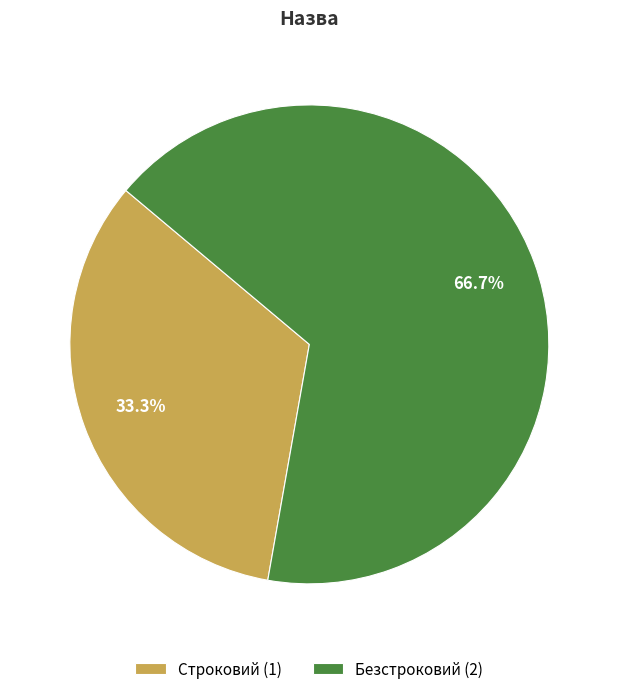

Combined, what portion of the pie is Строковий and Безстроковий?

100.0%